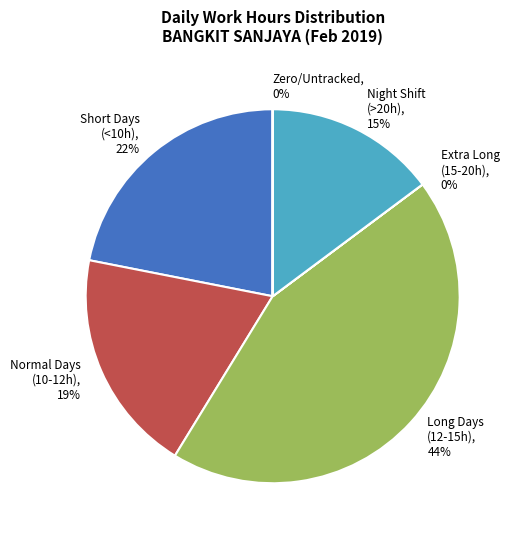

To the nearest percent, what is the difference between the largest and smallest slice percentages?

44%